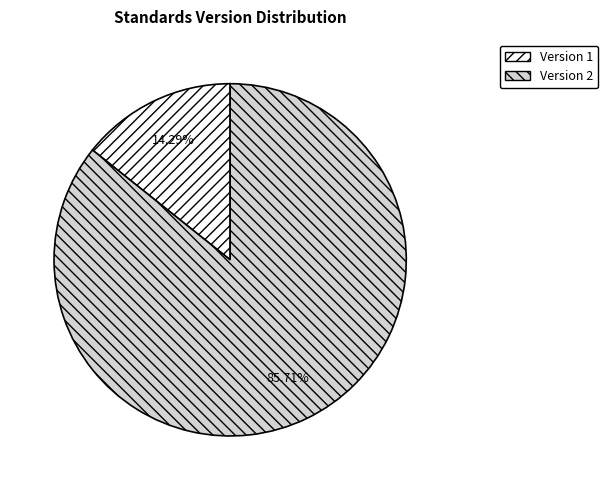

Which has a higher value, Version 1 or Version 2?

Version 2